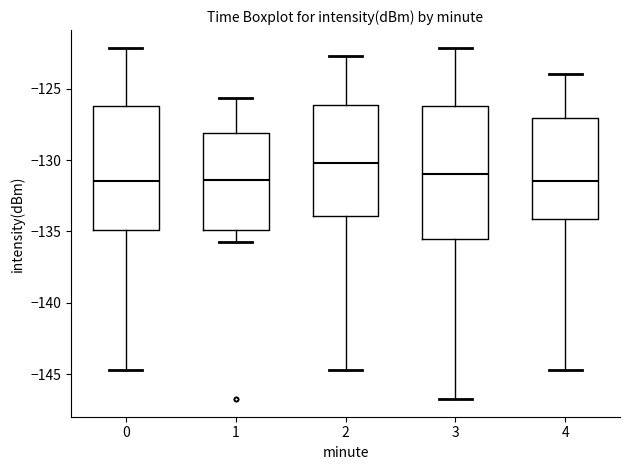

Where does the lower whisker of the box at x = 3 end on the y-axis? The values are not printed on the chart, so give them approximately, as read against the axis.

-147.0